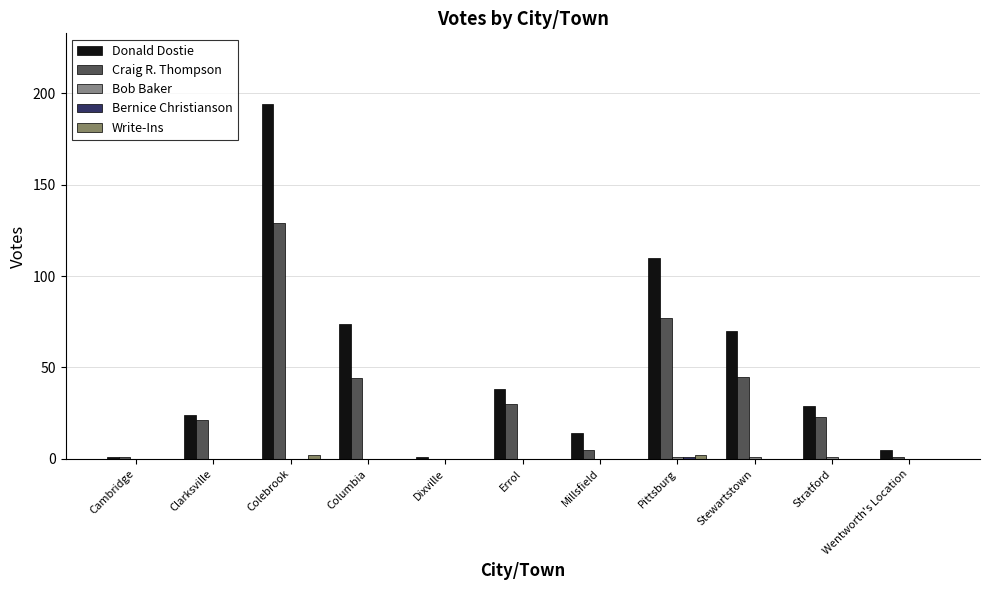

Which series has the largest range (max minus min)?

Donald Dostie